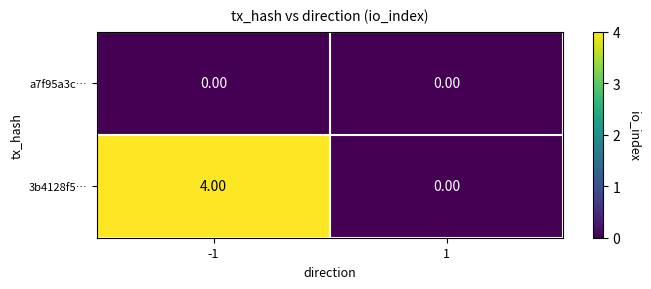

Which series has the largest total across all categories?

3b4128f5…